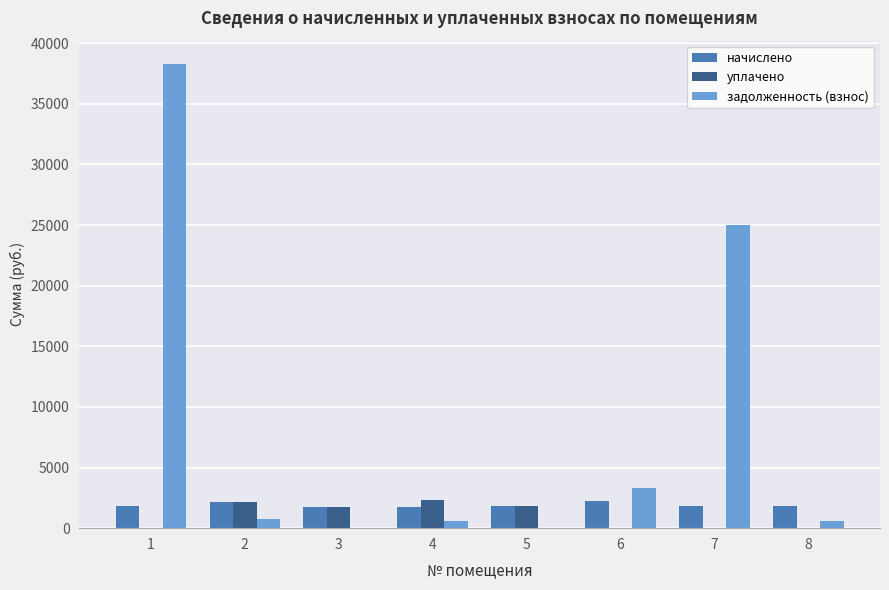

What is the maximum value for начислено?

2236.3